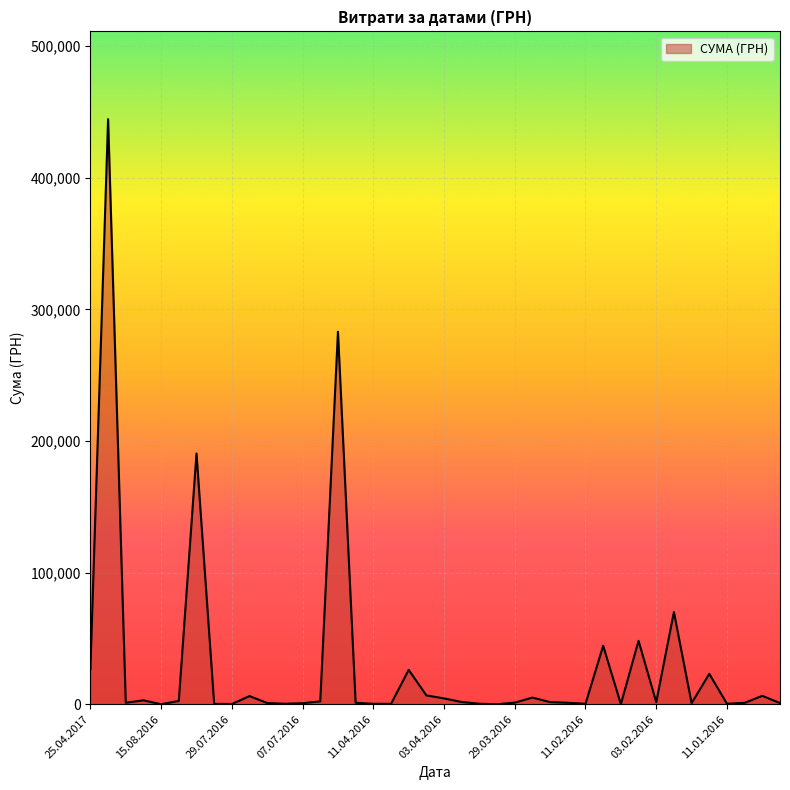

What is the sum of all values?

1209063.6